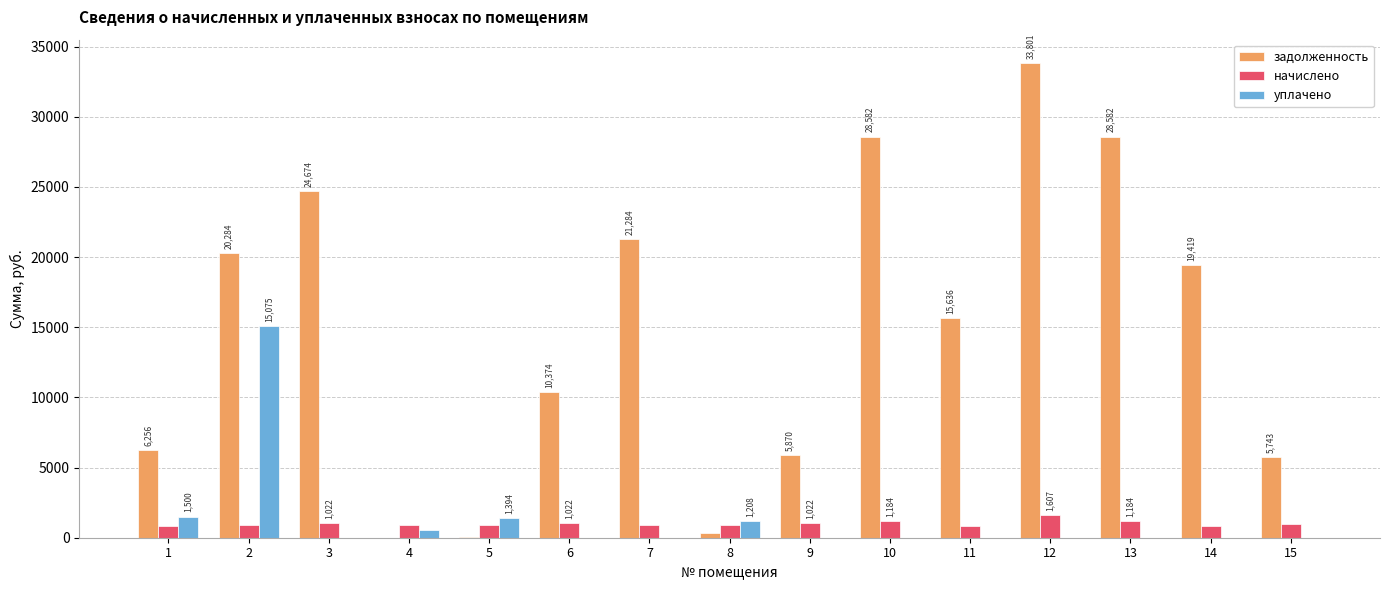

What is the highest value of the уплачено series?

15075.5